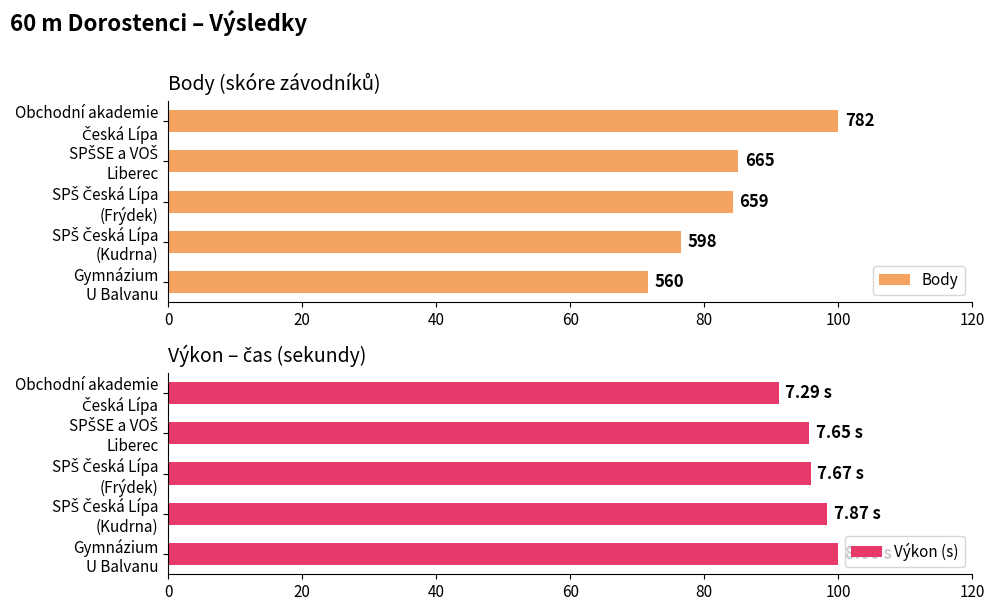

What is the difference between the maximum and minimum values in the Výkon (s) series?

8.9